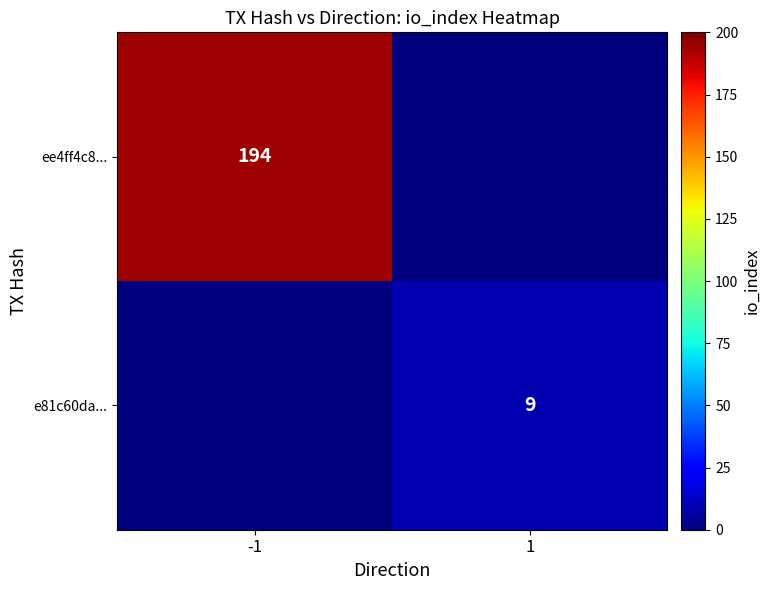

The e81c60da... series shows 9 at 1. True or false?

True